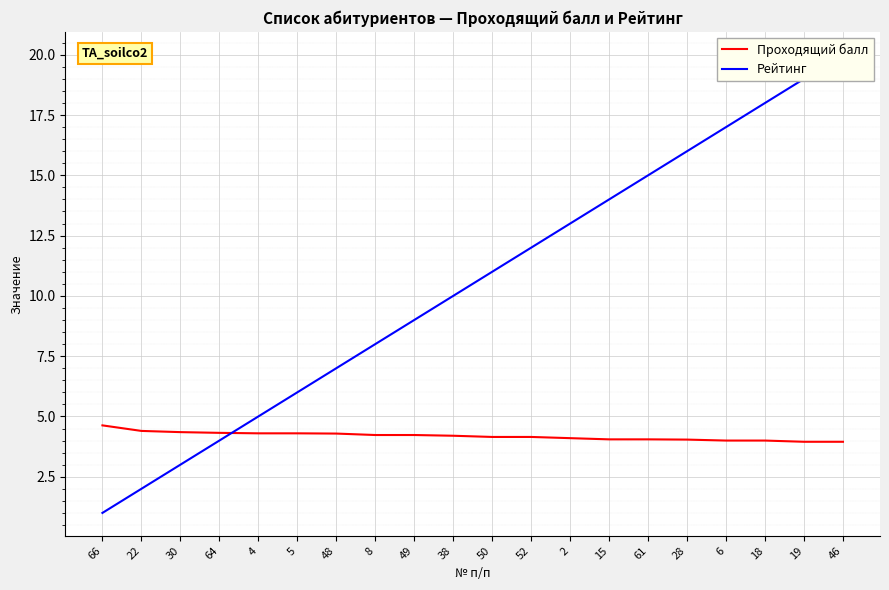

Reading right to left, extract all data points from this chart.

Проходящий балл: 46=4.0	19=4.0	18=4.0	6=4.0	28=4.0	61=4.0	15=4.0	2=4.1	52=4.2	50=4.2	38=4.2	49=4.2	8=4.2	48=4.3	5=4.3	4=4.3	64=4.3	30=4.3	22=4.4	66=4.6
Рейтинг: 46=20.0	19=19.0	18=18.0	6=17.0	28=16.0	61=15.0	15=14.0	2=13.0	52=12.0	50=11.0	38=10.0	49=9.0	8=8.0	48=7.0	5=6.0	4=5.0	64=4.0	30=3.0	22=2.0	66=1.0